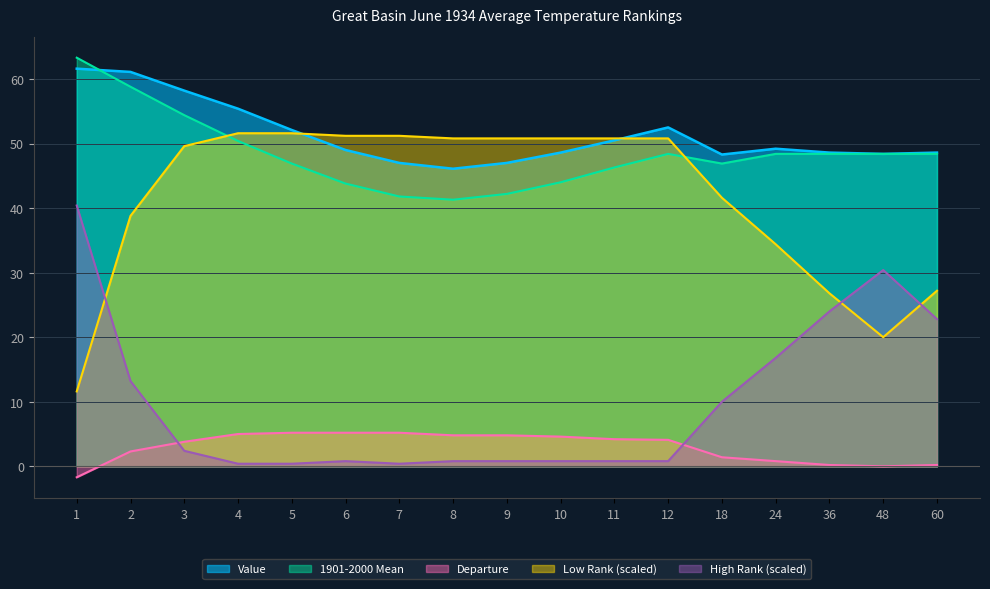

Rank the series by their maximum value, from highest to lowest.

1901-2000 Mean, Value, Low Rank (scaled), High Rank (scaled), Departure